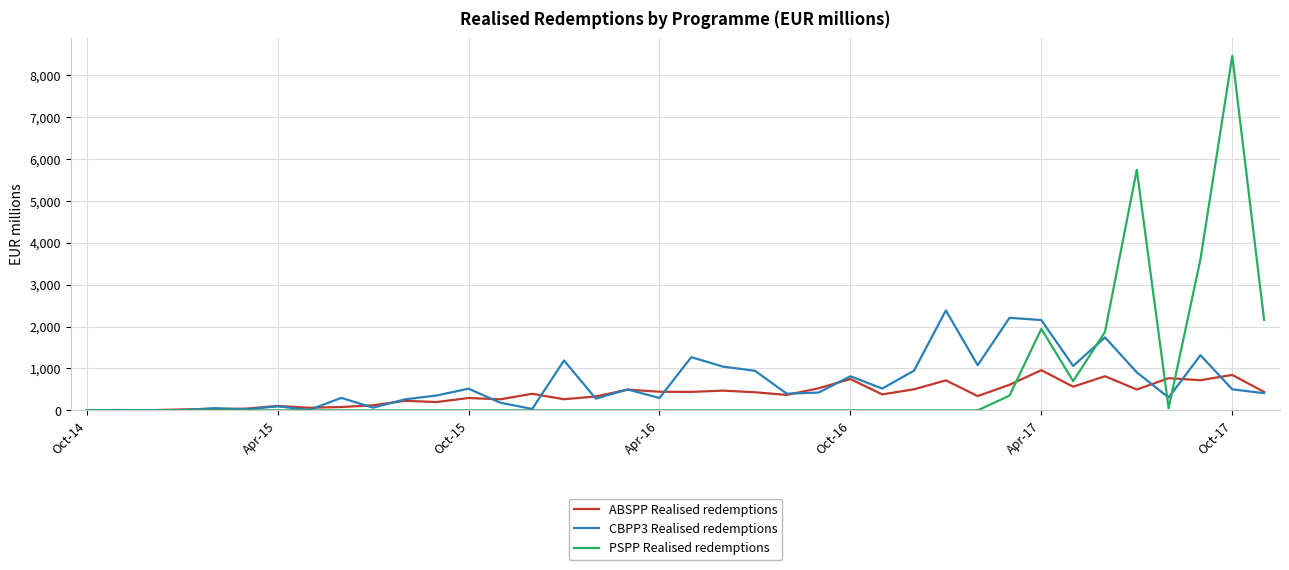

How many lines are shown in the chart?

3